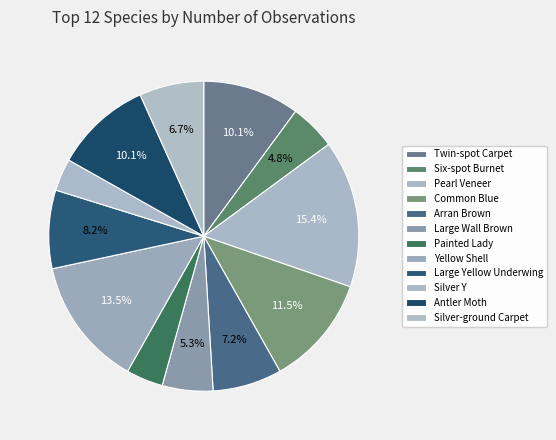

Does Silver-ground Carpet account for over 50% of the chart?

No